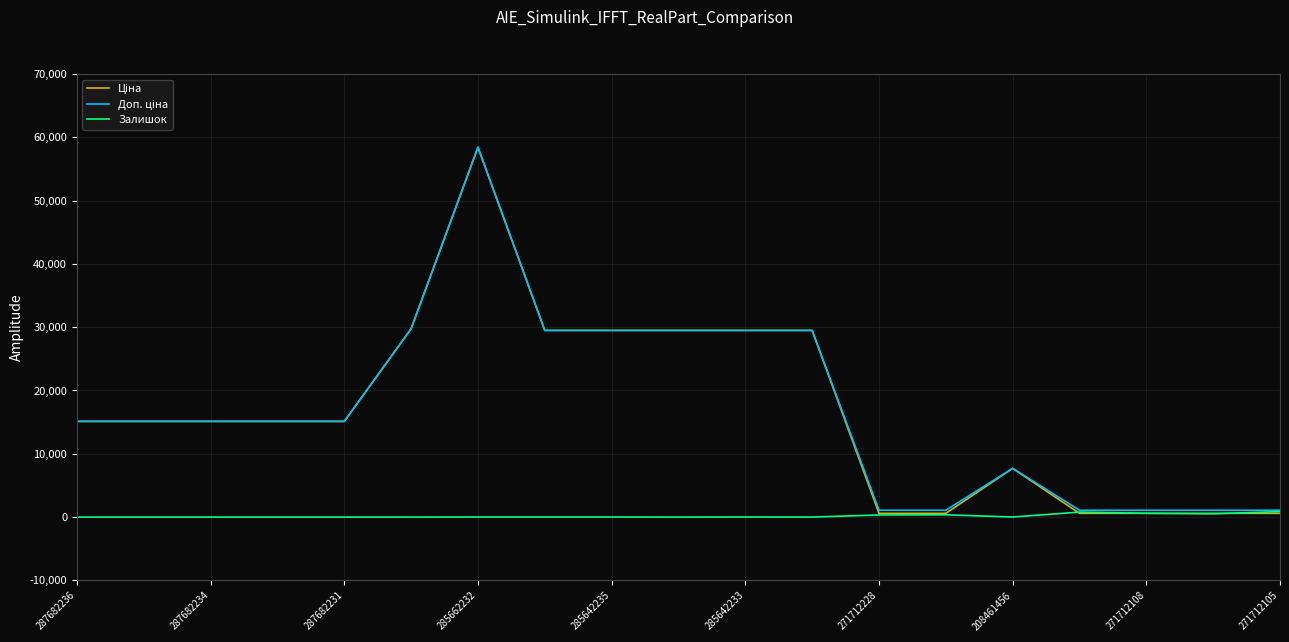

True or false: Залишок has a value of 0.0 at 287682234.

True